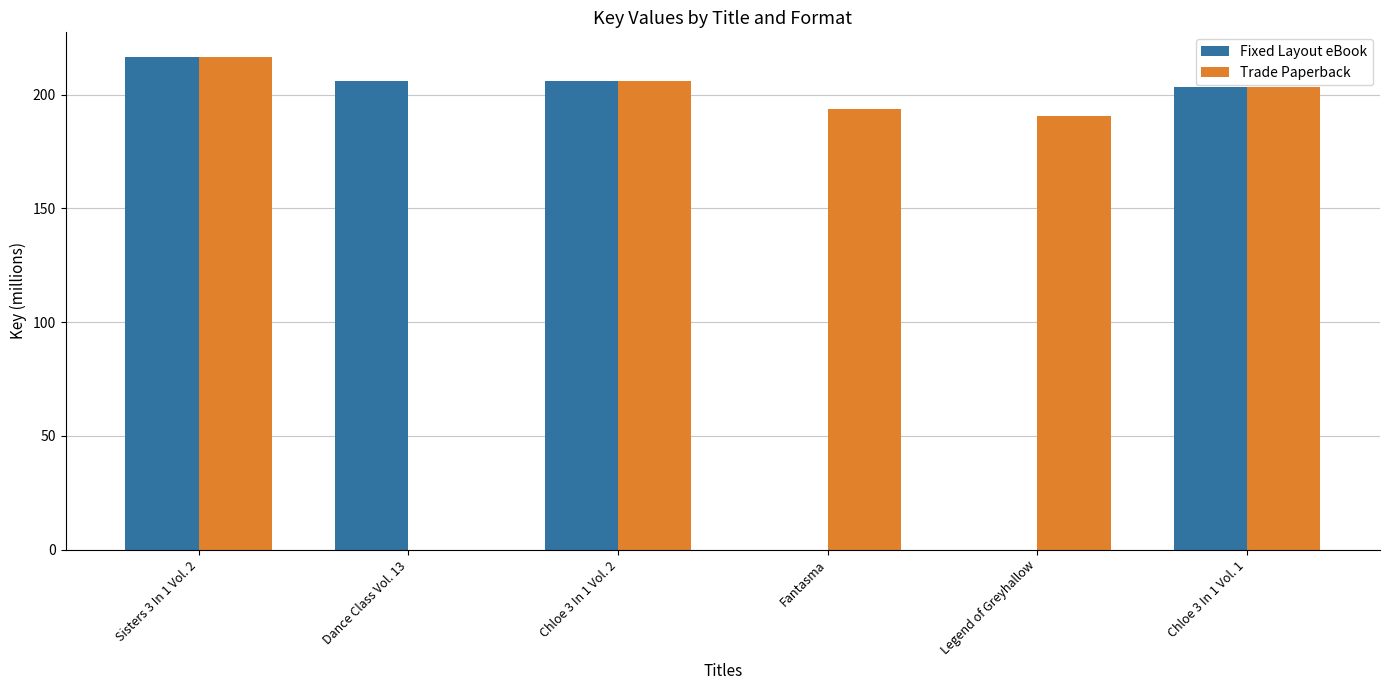

Which series changed the most between Dance Class Vol. 13 and Chloe 3 In 1 Vol. 2?

Trade Paperback